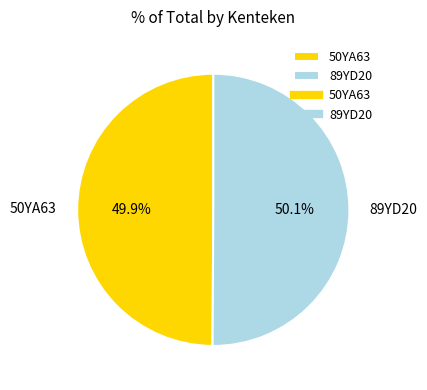

Approximately how many times larger is the value at 89YD20 compared to 50YA63?

1.0